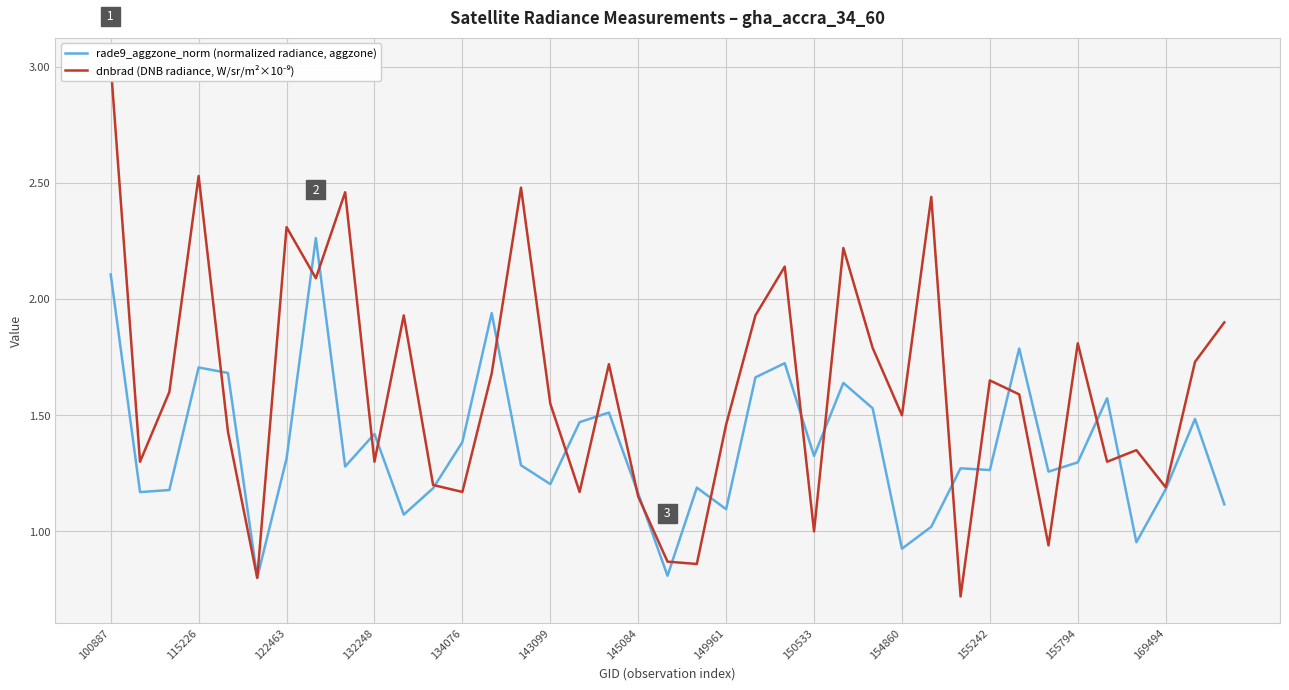

How many lines are shown in the chart?

2